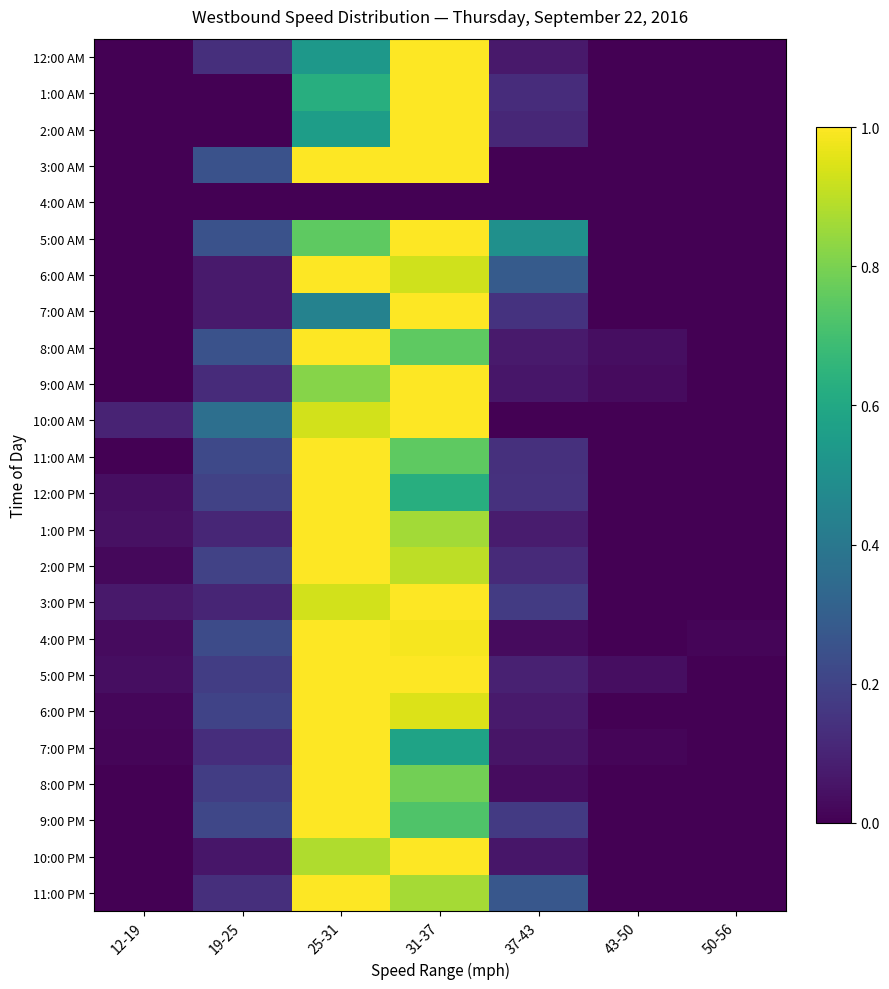

At which category is the sum across all series the highest?

31-37